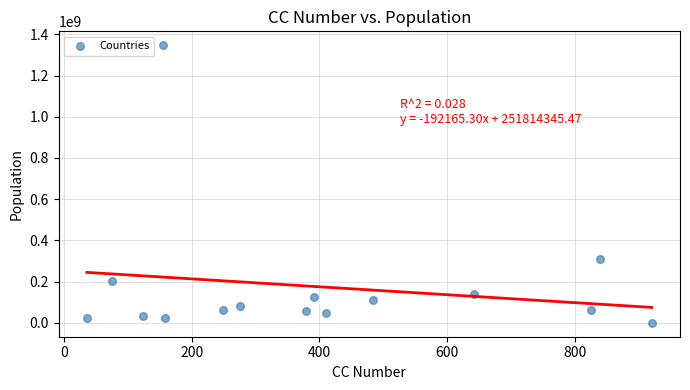

What Y value in the scatter plot is closest to 673469753?

310049585